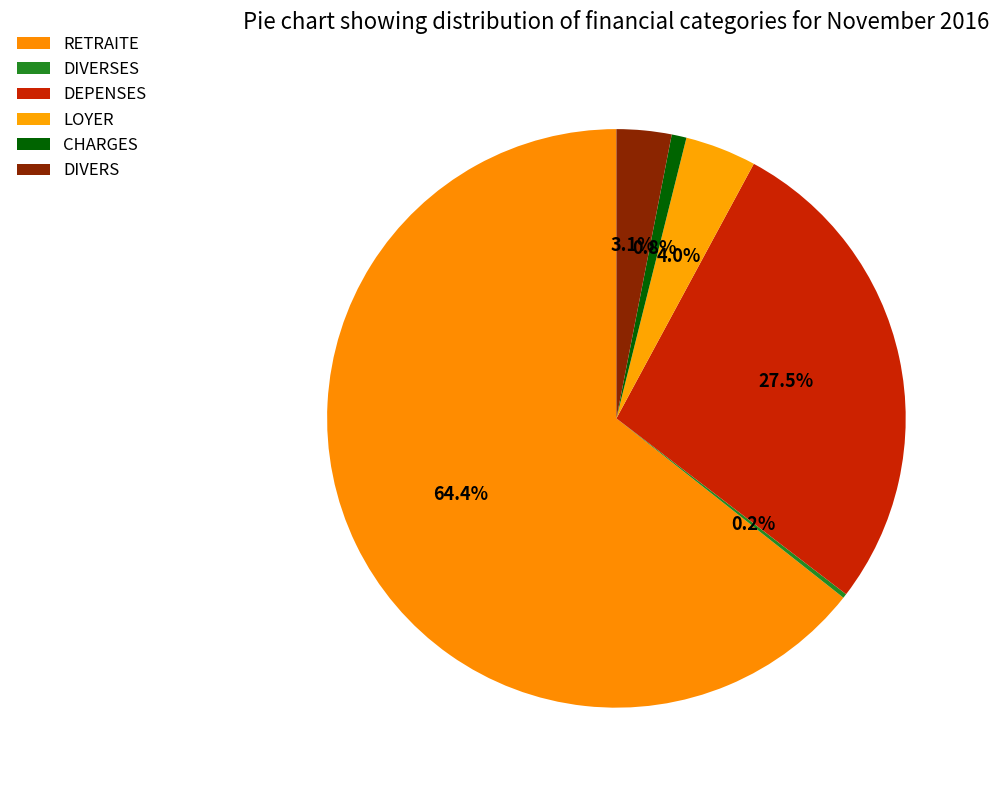

True or false: RETRAITE accounts for 64% of the total.

True